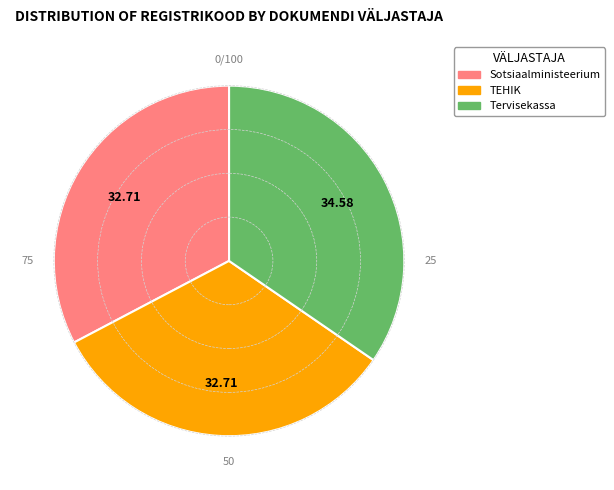

Combined, do Sotsiaalministeerium and TEHIK account for over 50%?

Yes